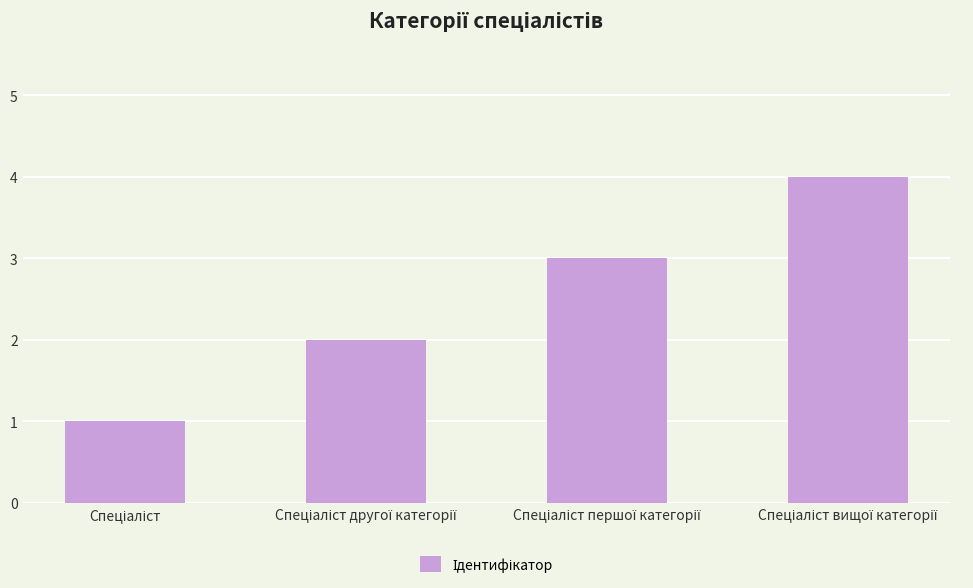

What is the sum of all values?

10